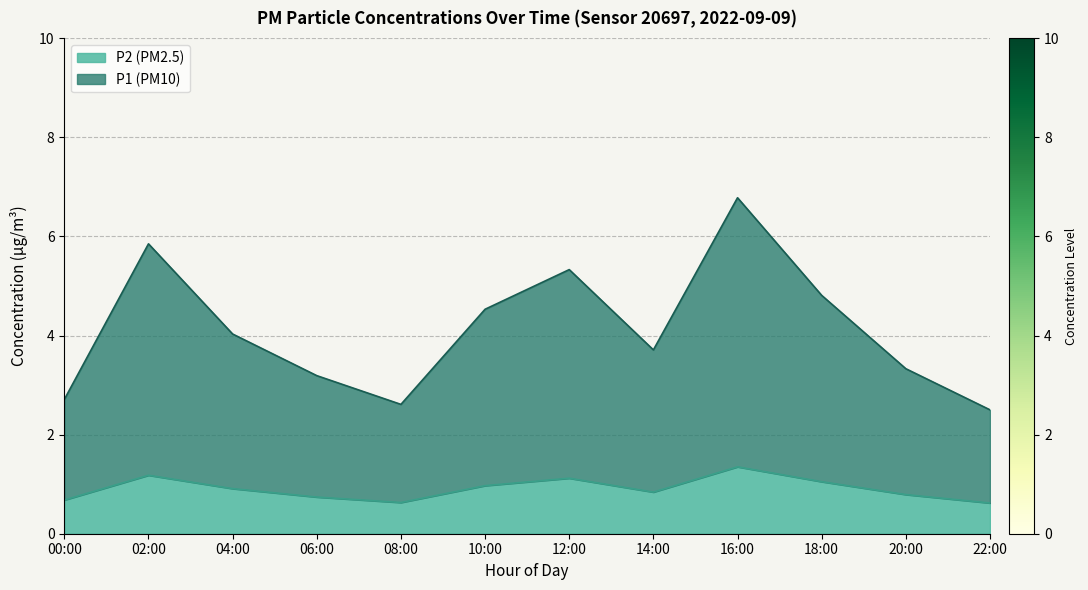

What is the difference between the maximum and minimum values in the P2 (PM2.5) series?

0.7